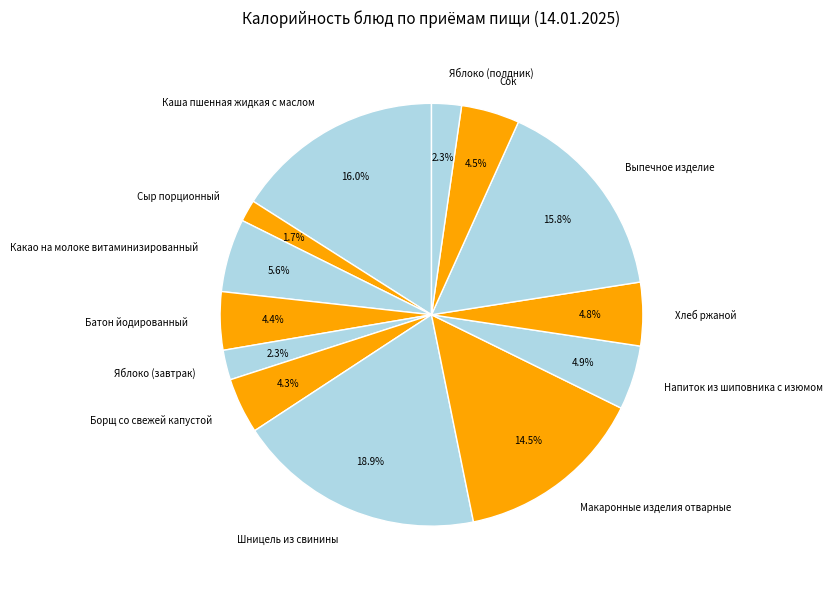

Which slice is the largest?

Шницель из свинины